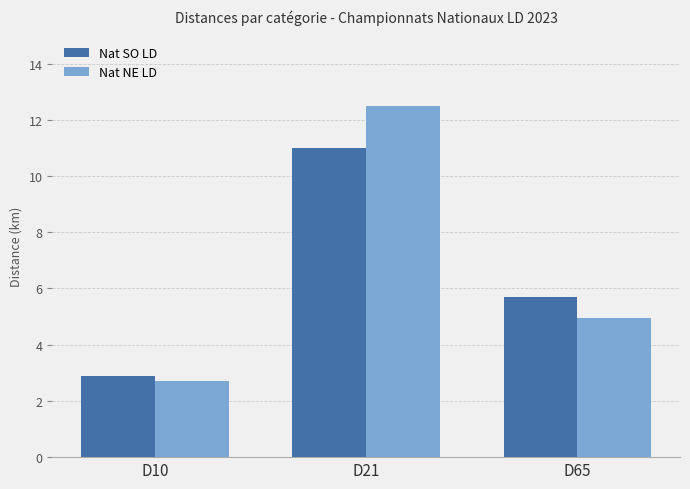

Which series has the largest total across all categories?

Nat NE LD